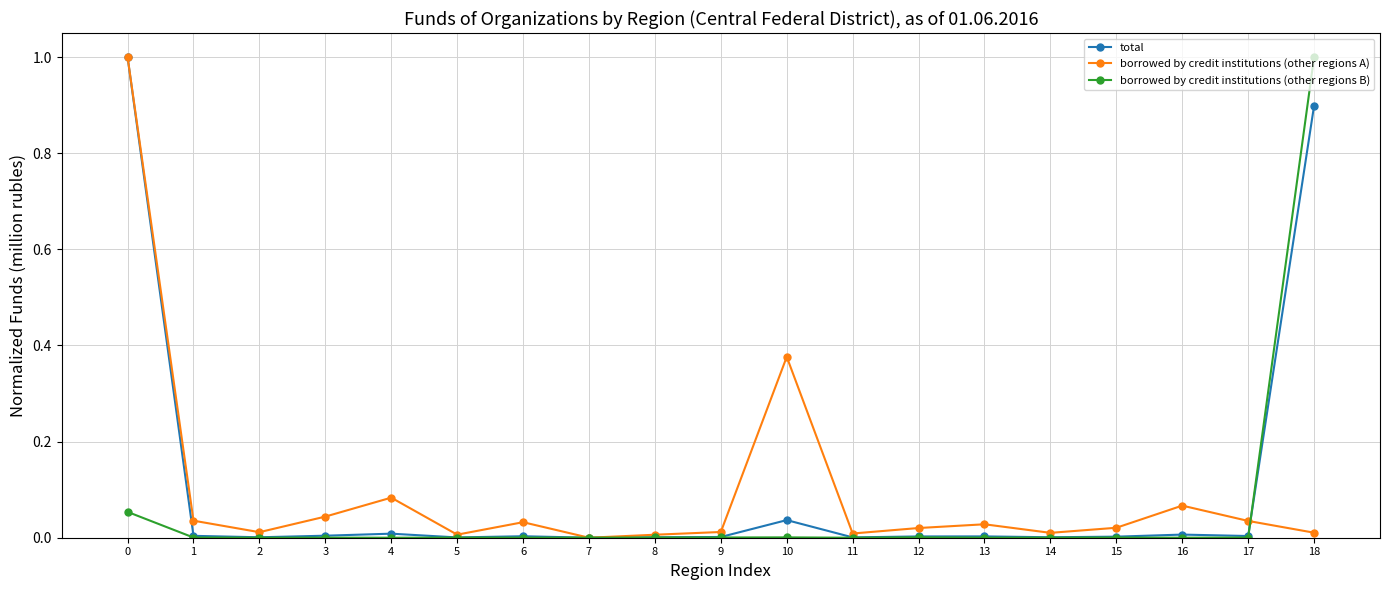

At which label does borrowed by credit institutions (other regions B) reach its peak?

18